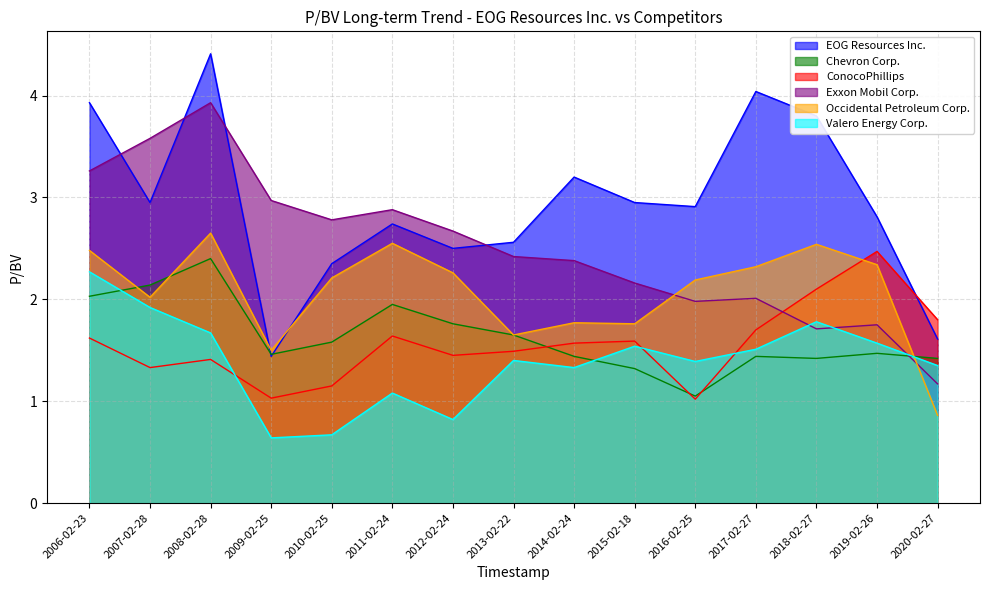

At which category is the sum across all series the highest?

2008-02-28